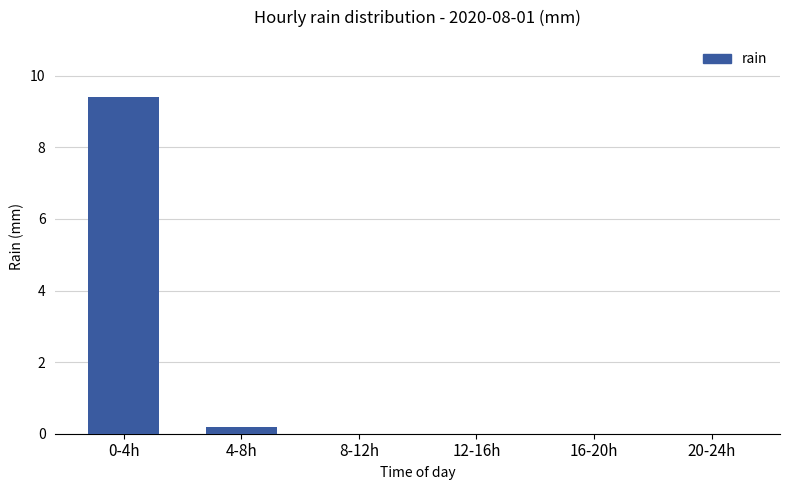

Reading right to left, transcribe all the data shown in this chart.

0.0	0.0	0.0	0.0	0.2	9.4